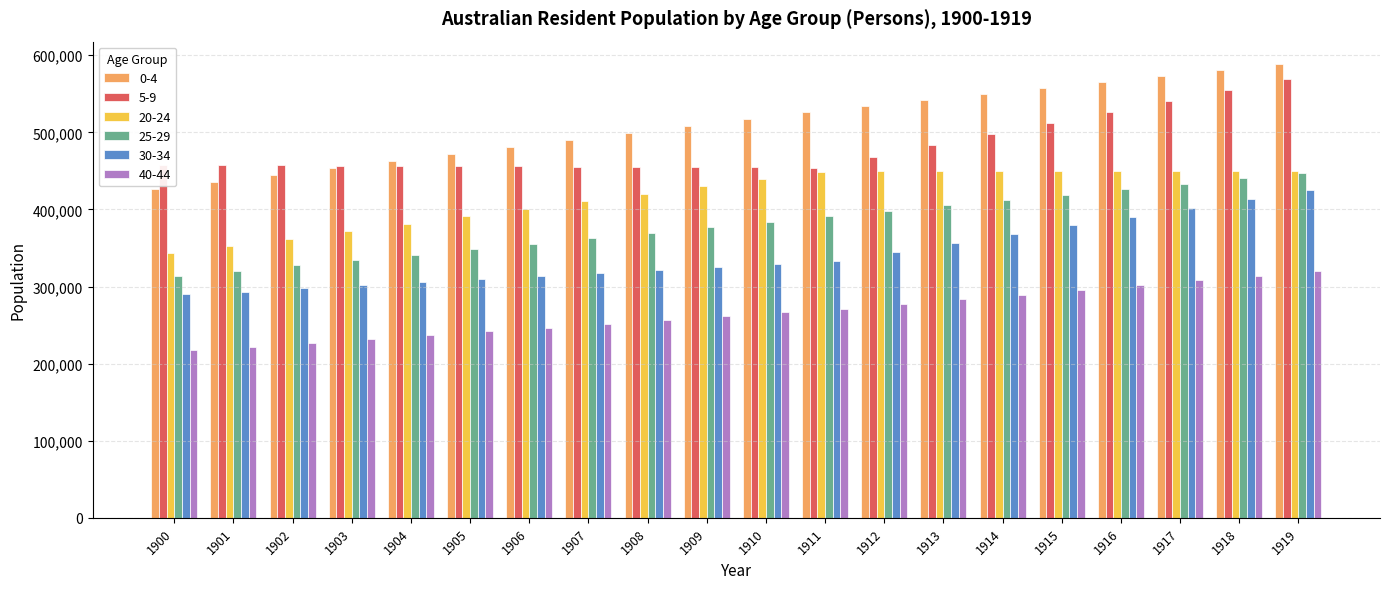

What is the smallest value displayed?

217596